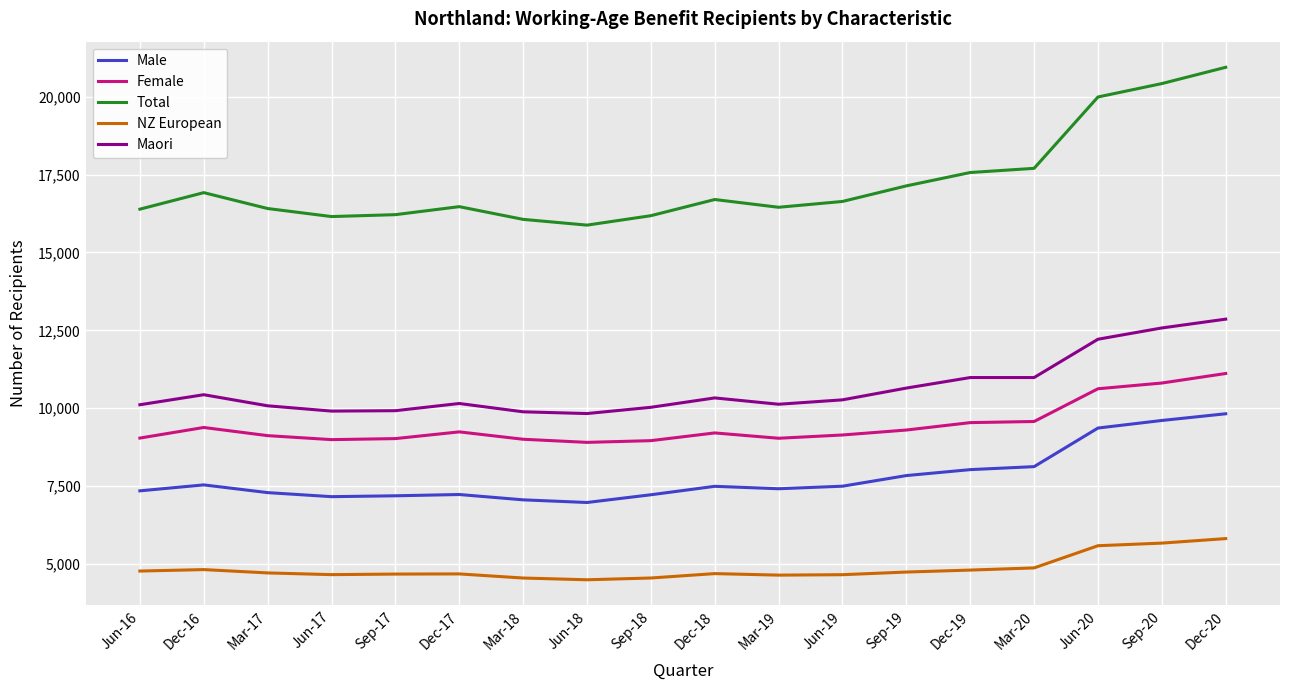

In Male, how many points are higher than both neighbors (excluding endpoints)?

3